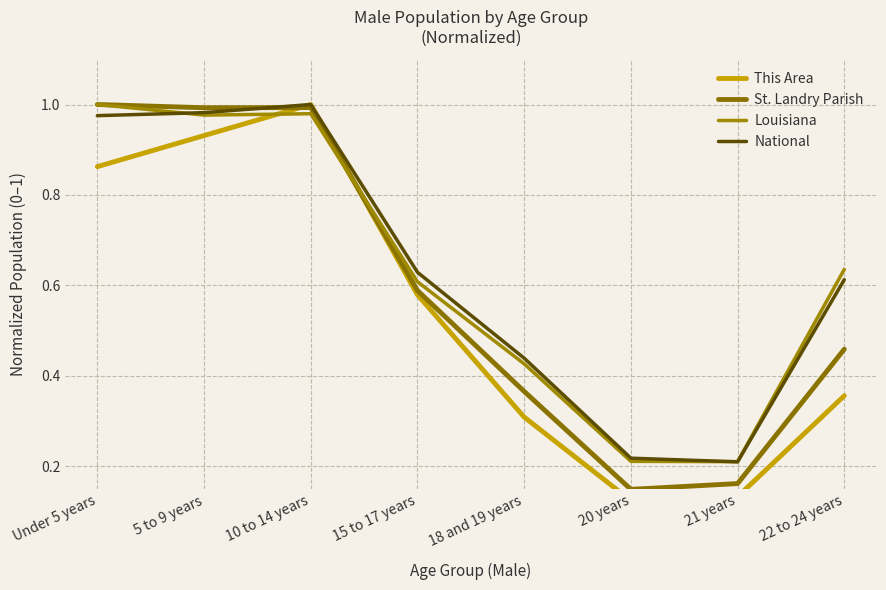

How many times do This Area and St. Landry Parish cross each other?

2